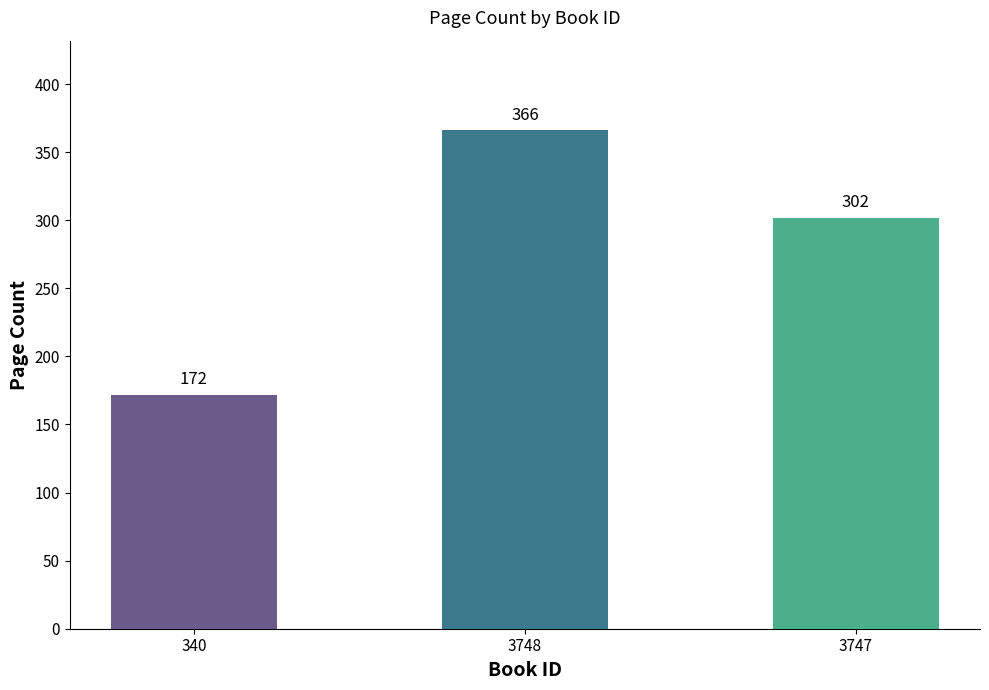

How many bars are there in total?

3